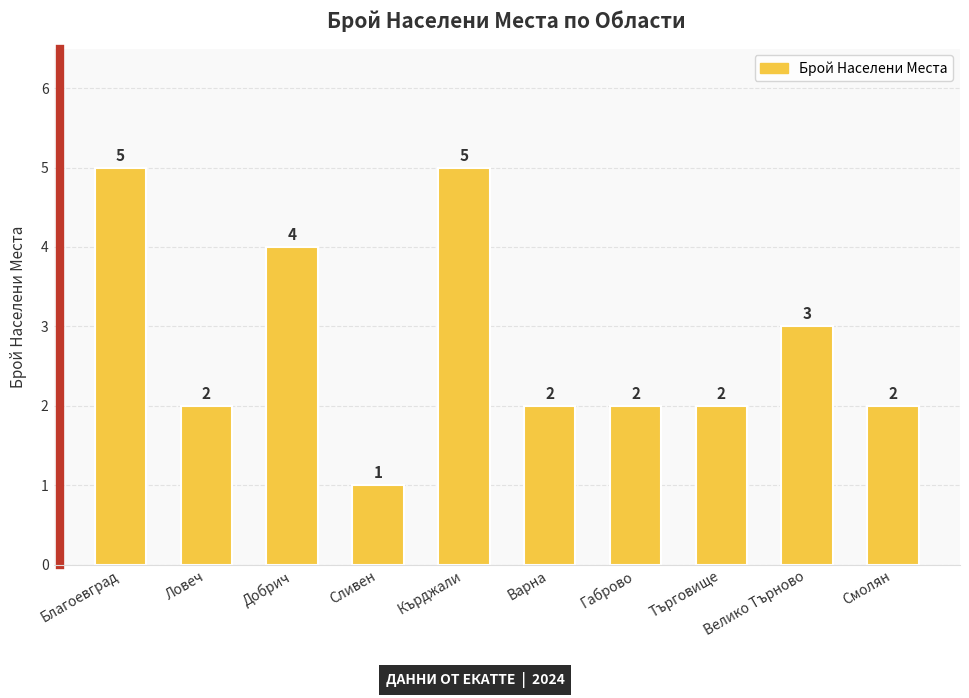

What is the change in value from Благоевград to Габрово?

-3